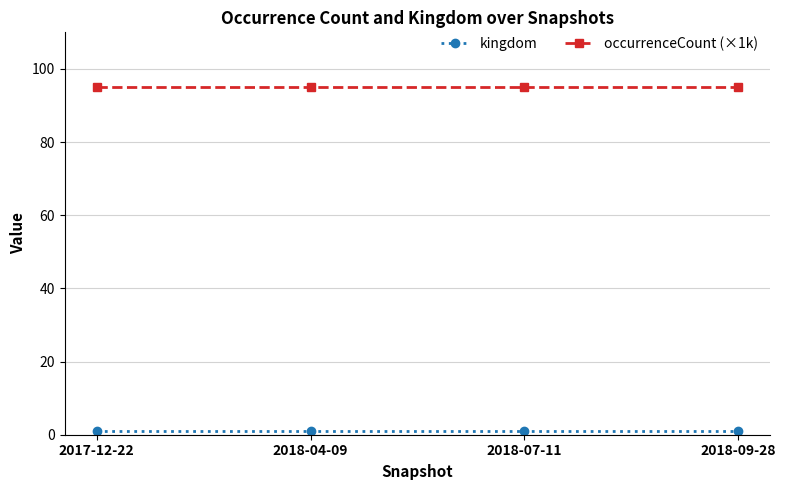

The value of occurrenceCount (×1k) at 2018-09-28 is 95.1. True or false?

True